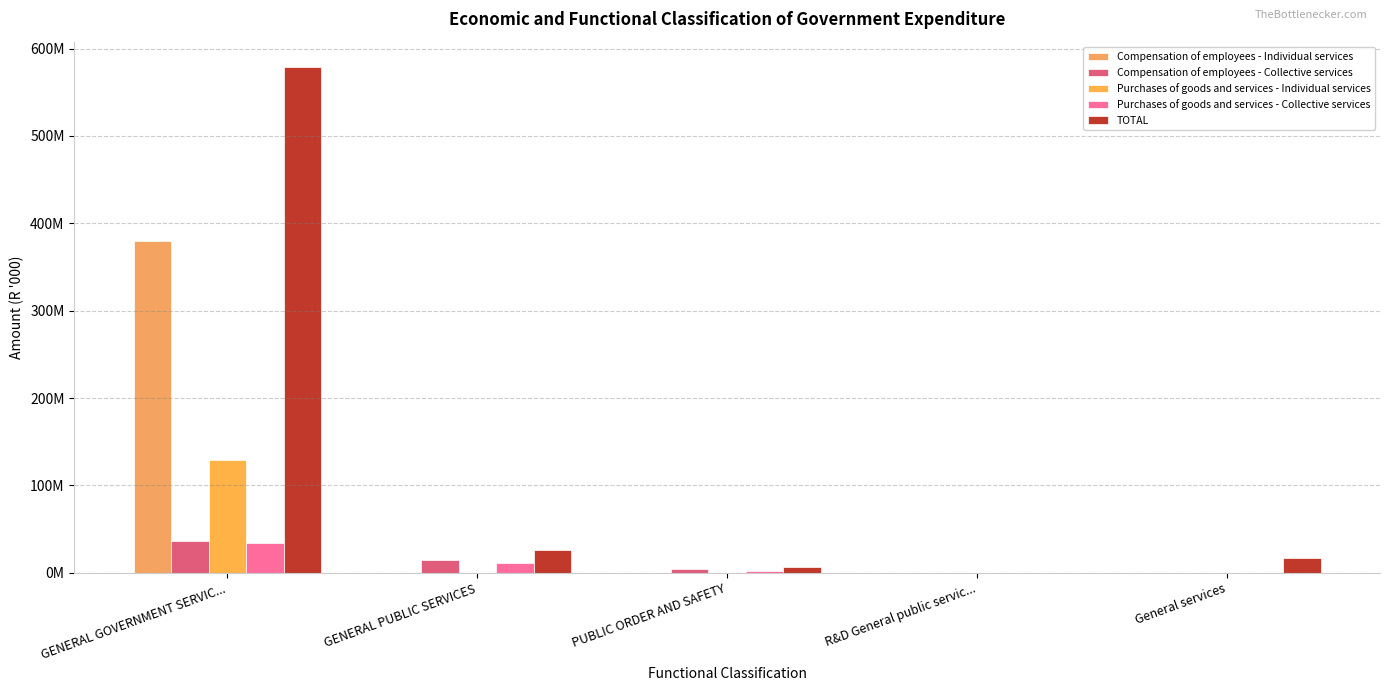

Are the bars grouped side by side (vs. stacked)?

Yes